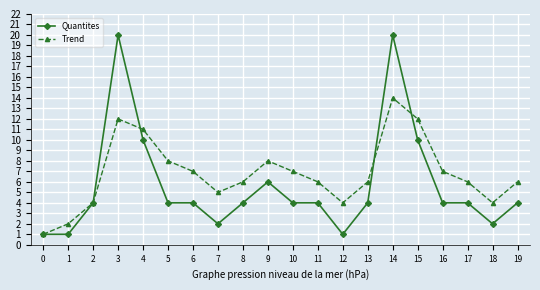

What is the difference between the Quantites values at 4 and 14?

10